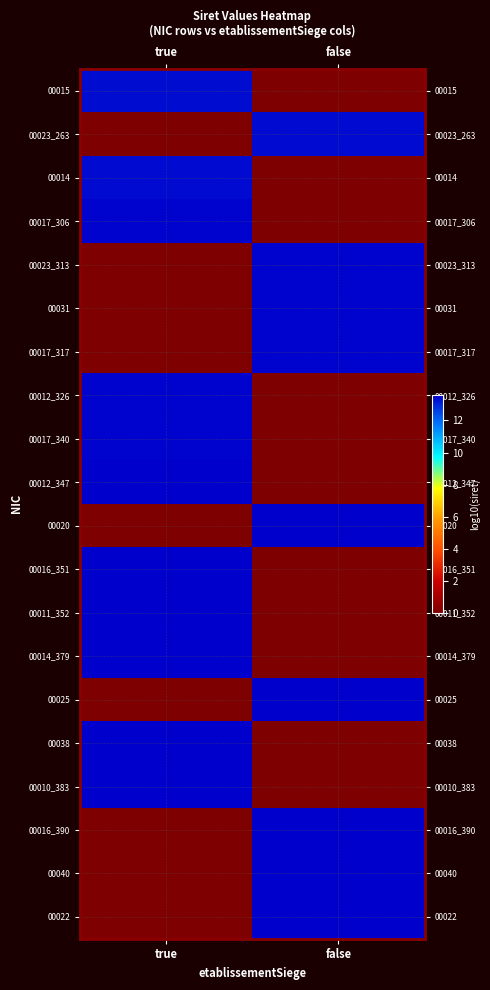

Between false and true, which is larger?

true